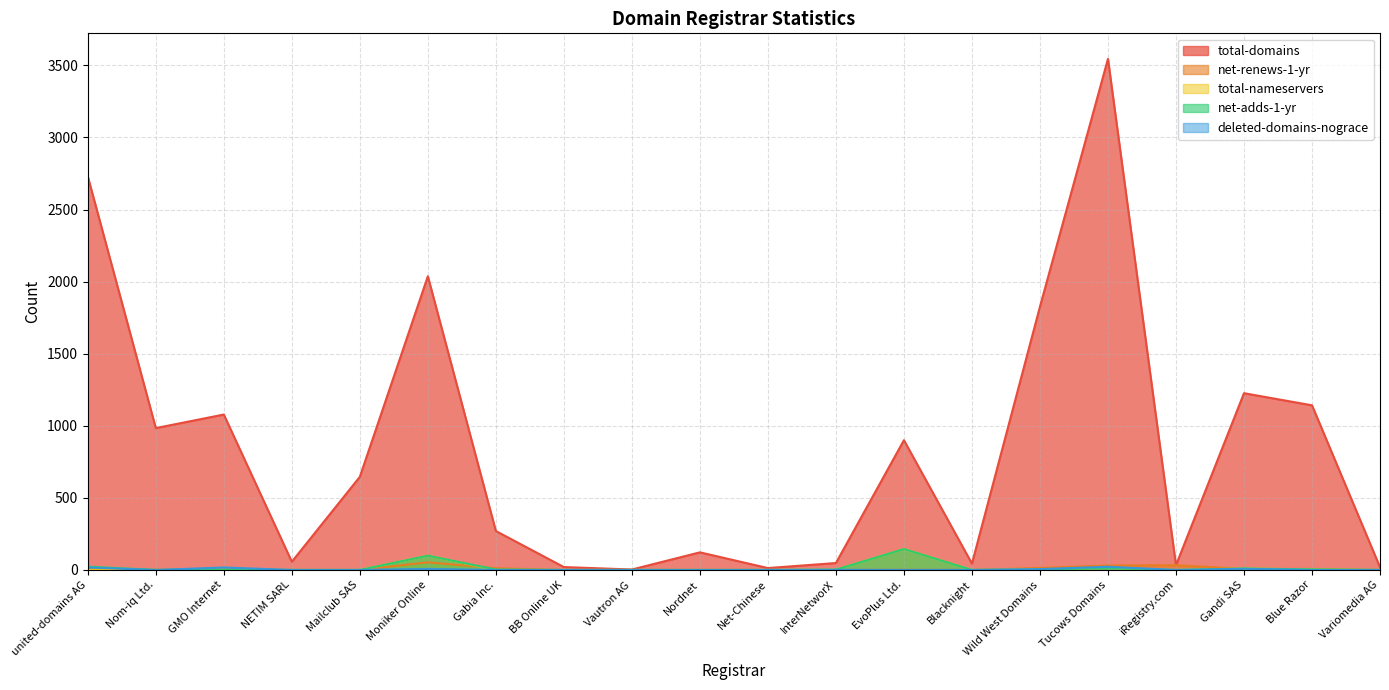

Rank the series at GMO Internet from lowest to highest value.

total-nameservers, net-adds-1-yr, net-renews-1-yr, deleted-domains-nograce, total-domains